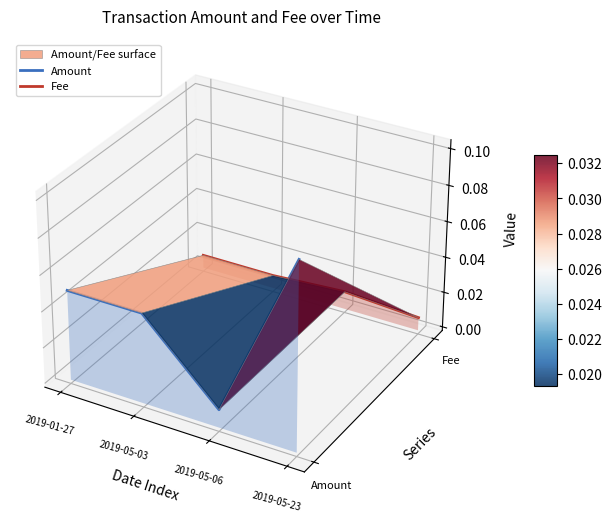

How many lines are shown in the chart?

2